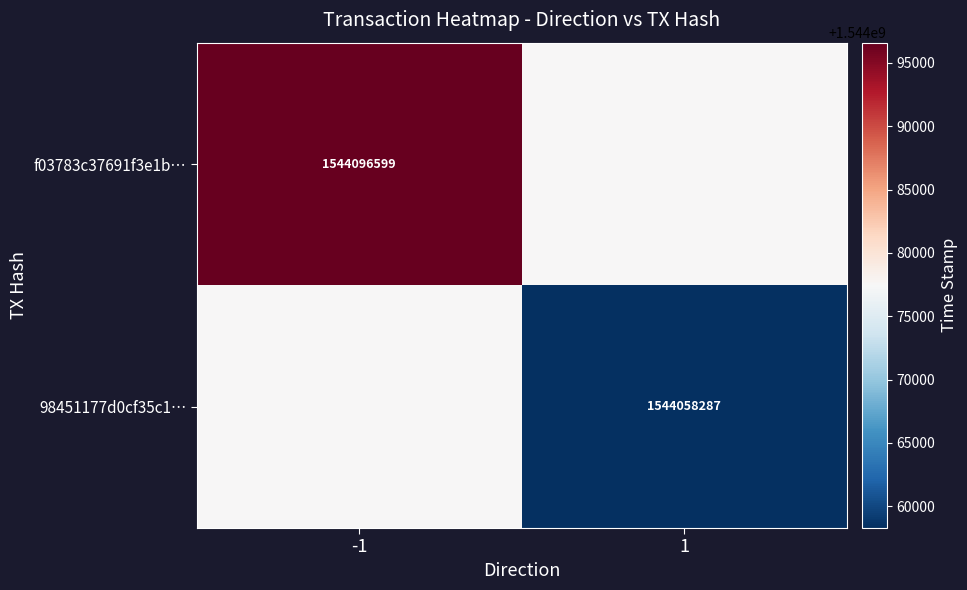

True or false: 98451177d0cf35c1… has a value of 2363898542 at 1.

False